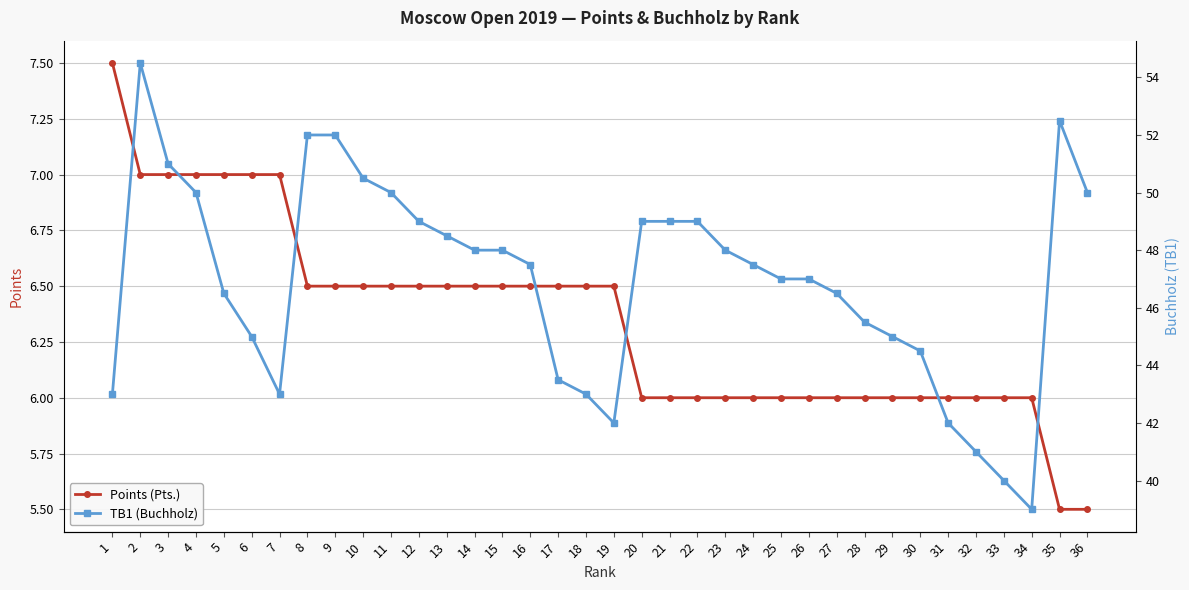

What is the sum of the TB1 (Buchholz) values at 20 and 6?

94.0